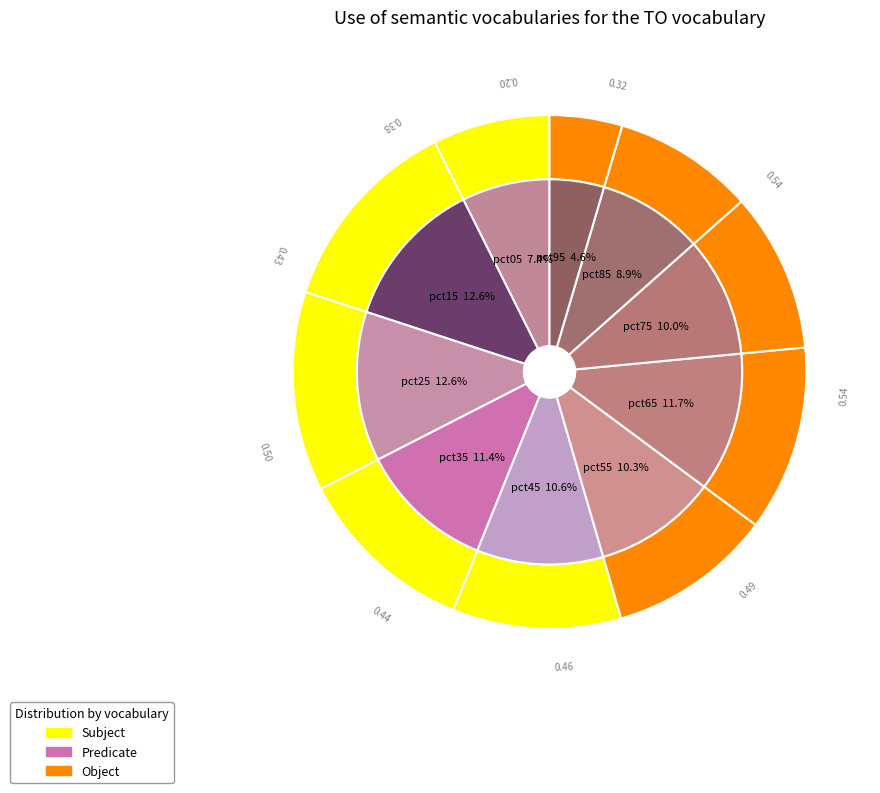

Combined, what portion of the pie is pct05 and pct15?

20.0%